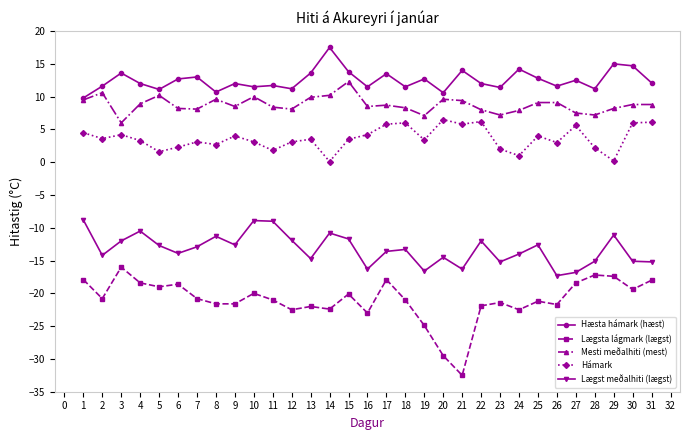

What is the difference between the maximum and minimum values in the Hámark series?

6.4